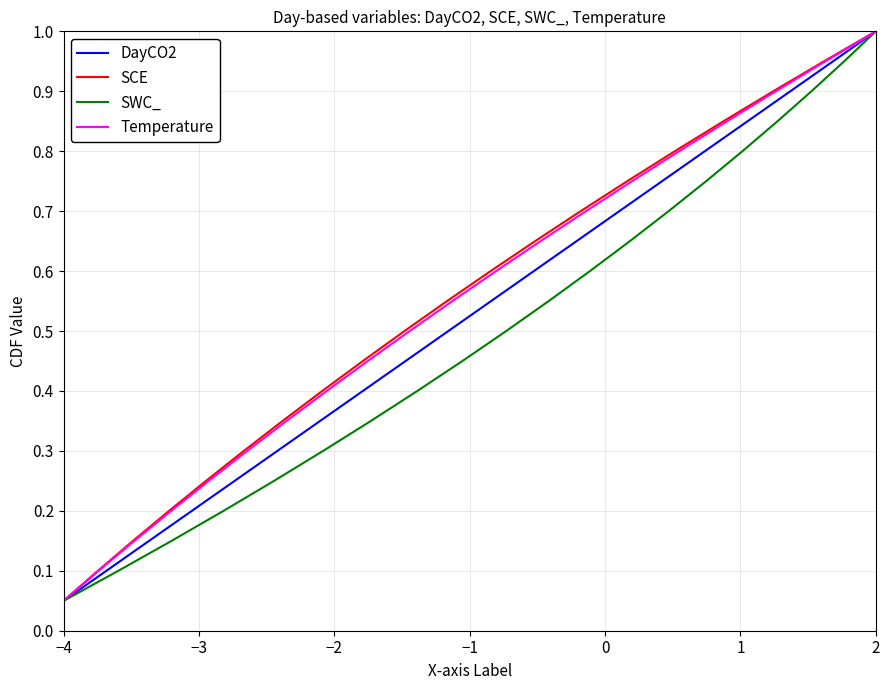

What is the highest value of the DayCO2 series?

1.0